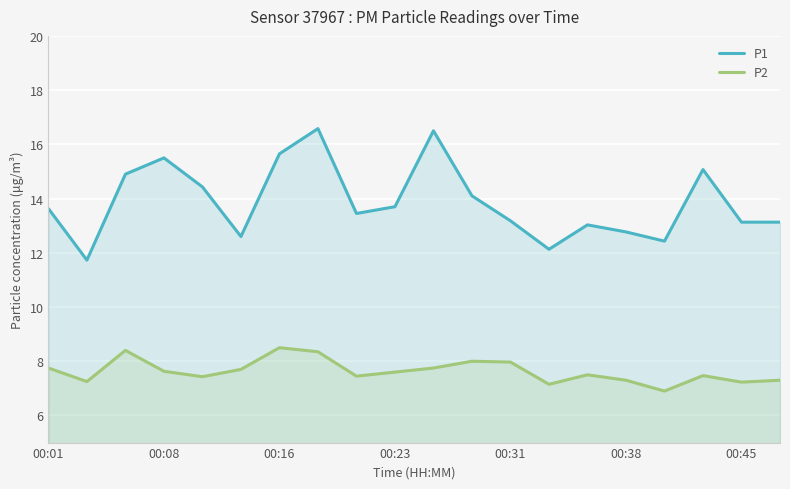

What is the maximum value shown in the chart?

16.6